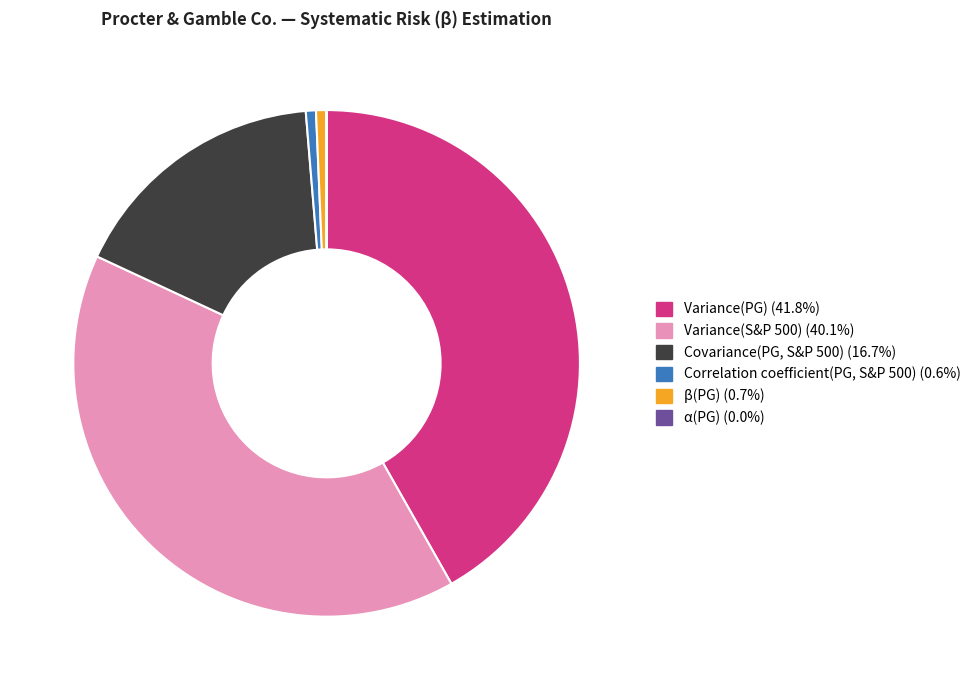

Is Variance(PG) the majority of the pie?

No